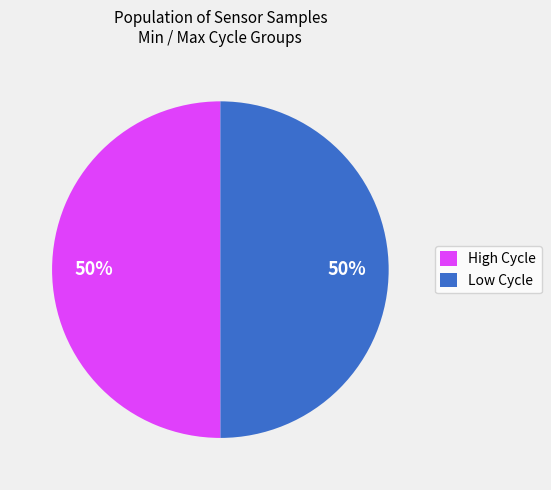

To the nearest percent, what portion does High Cycle represent?

50%